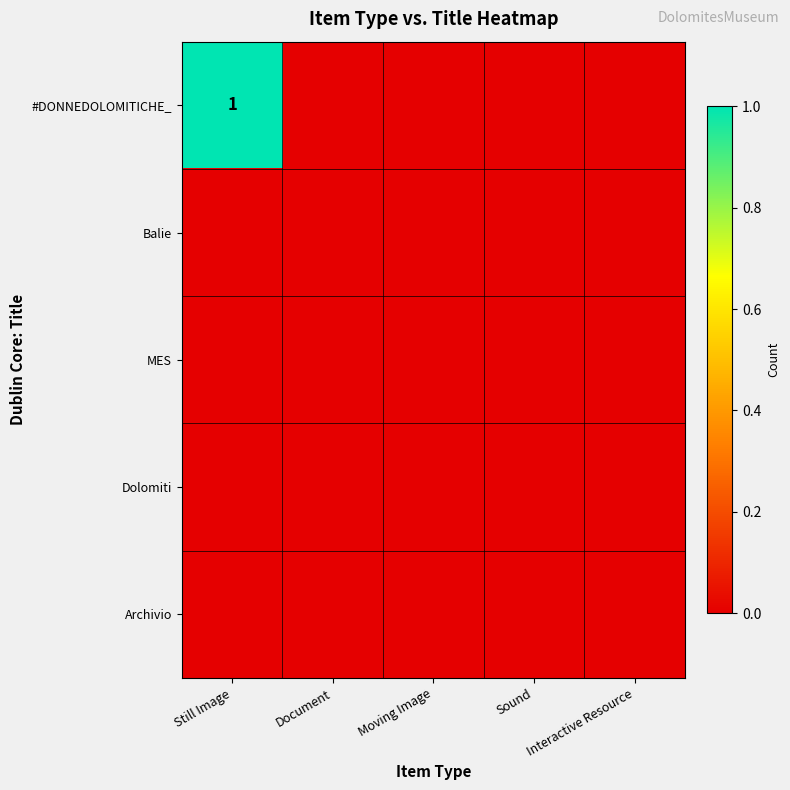

Between Sound and Document, which is larger?

Sound